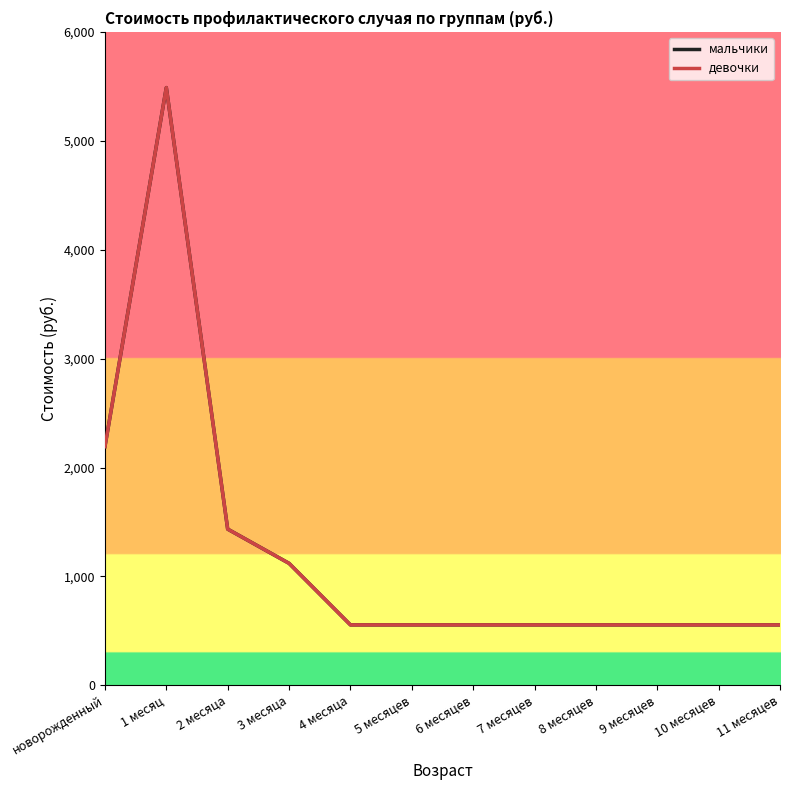

True or false: девочки and мальчики intersect in this chart.

False